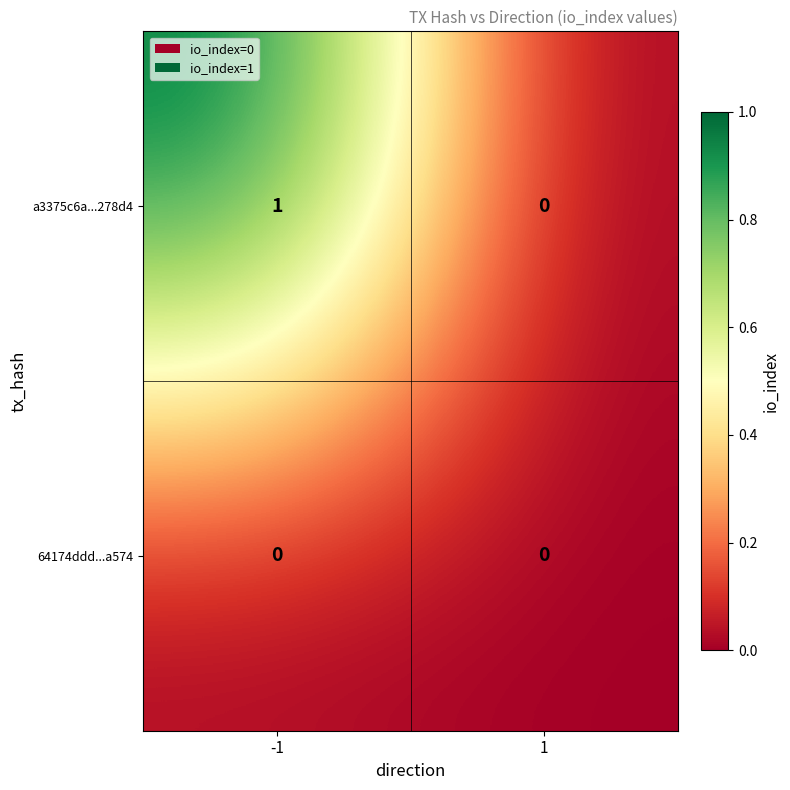

Rank the series at -1 from lowest to highest value.

64174ddd...a574, a3375c6a...278d4